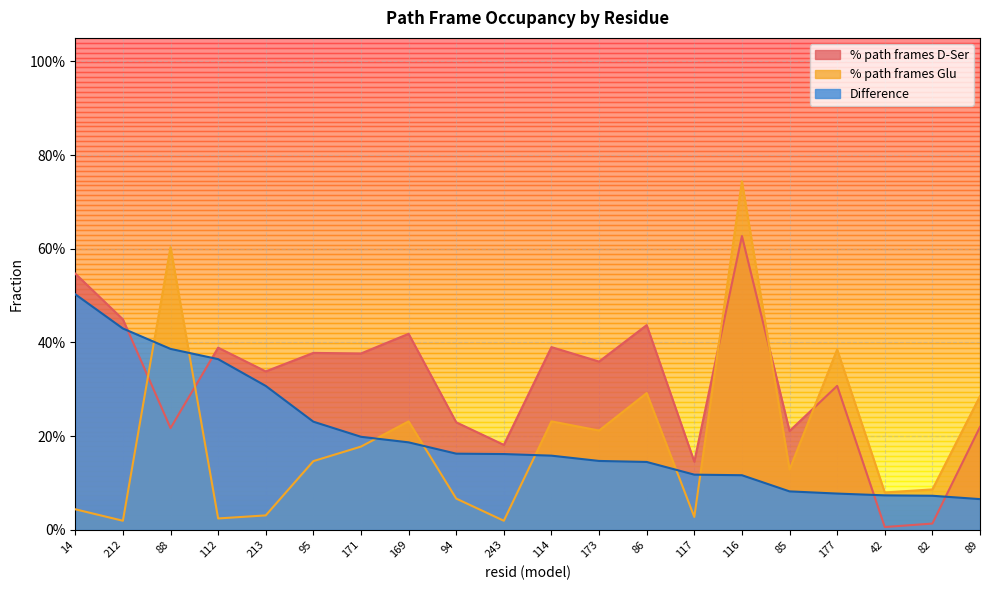

What is the label of the 7th point from the left?

171